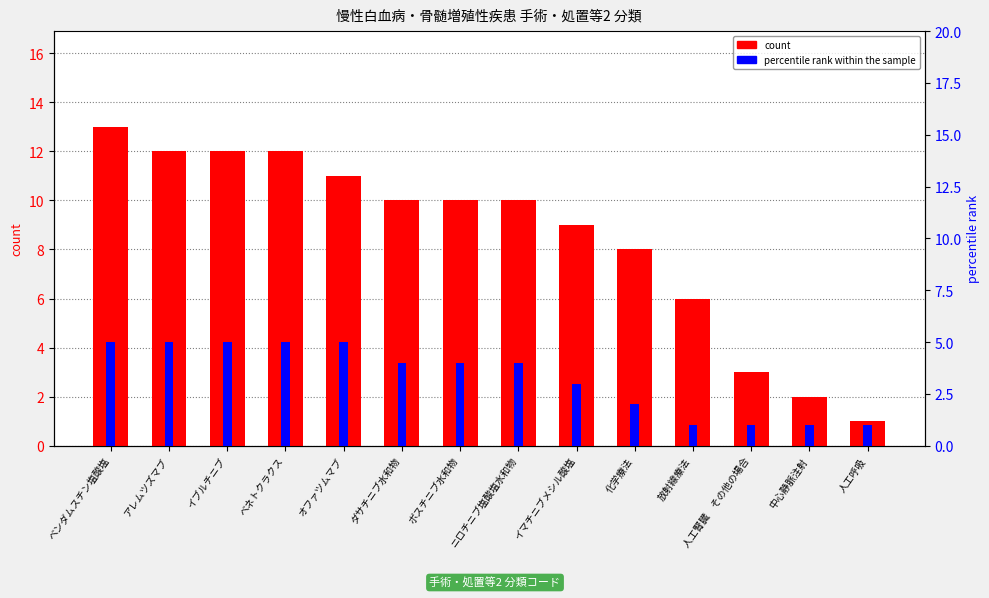

What are all the series names shown in the legend?

count, percentile rank within the sample